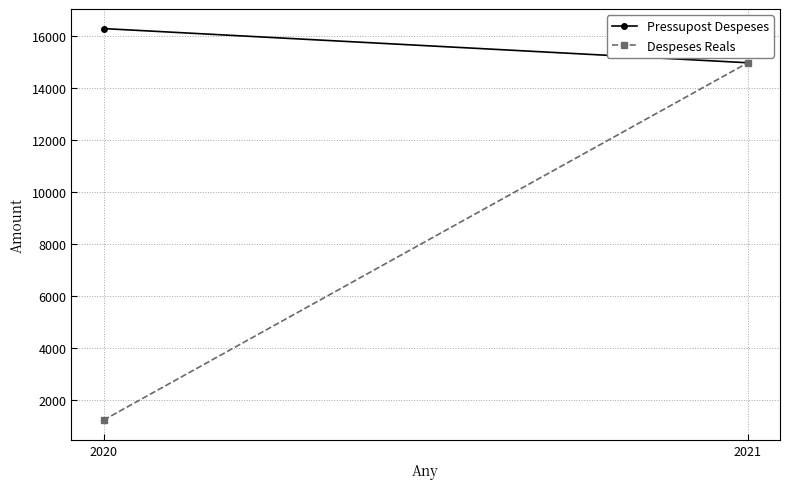

The value of Despeses Reals at 2020 is 1227.0. True or false?

True